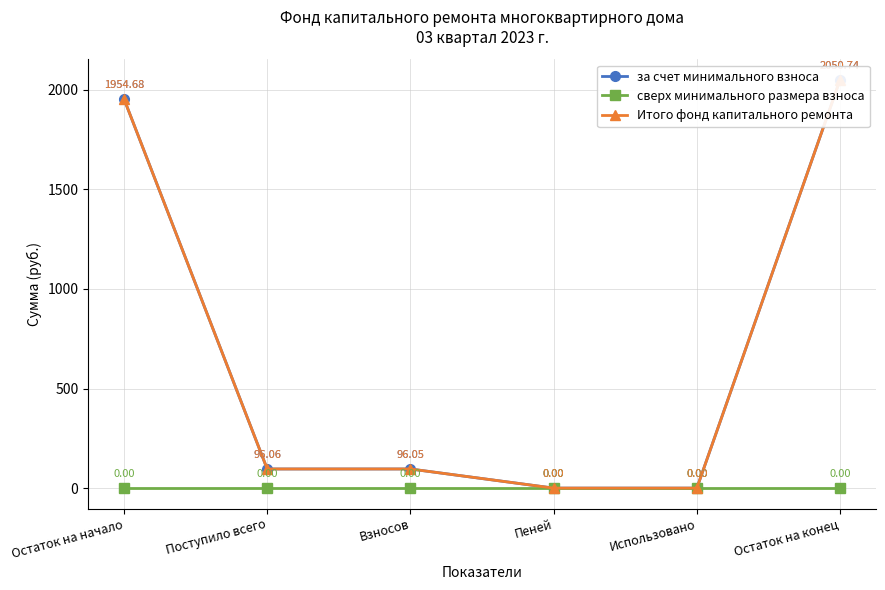

Which has a higher value, Остаток на конец or Взносов?

Остаток на конец